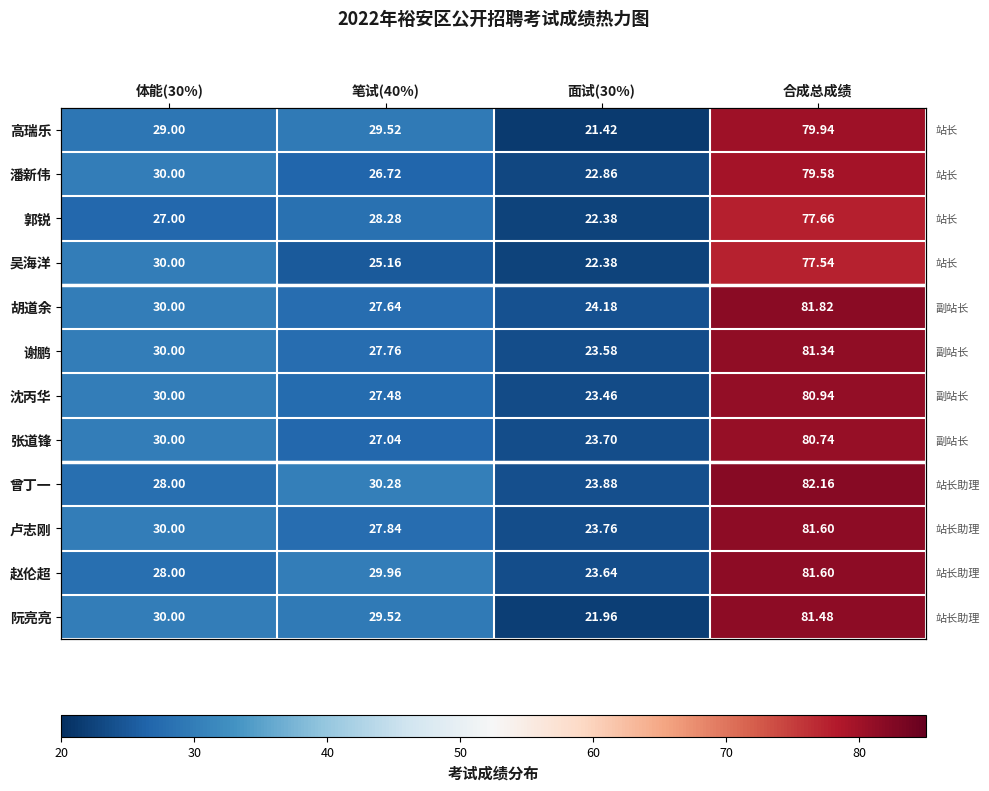

How many data points in 曾丁一 are less than 30?

2